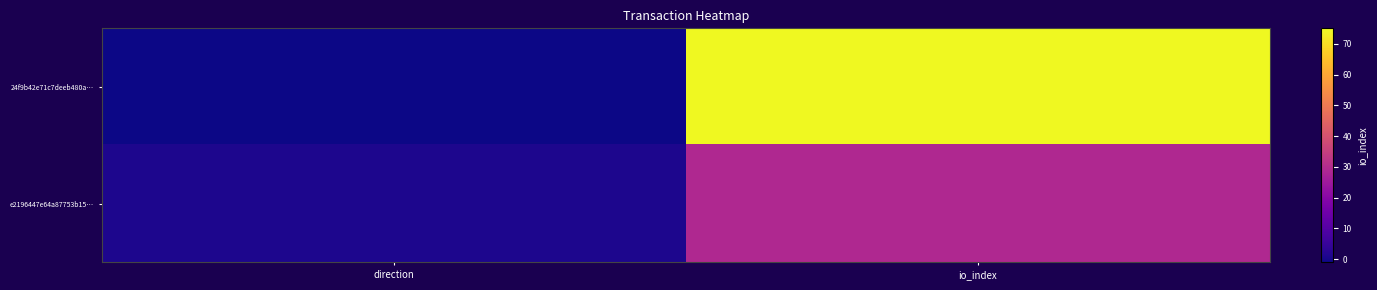

Reading right to left, extract all data points from this chart.

24f9b42e71c7deeb480a…: io_index=75	direction=-1
e2196447e64a87753b15…: io_index=29	direction=1